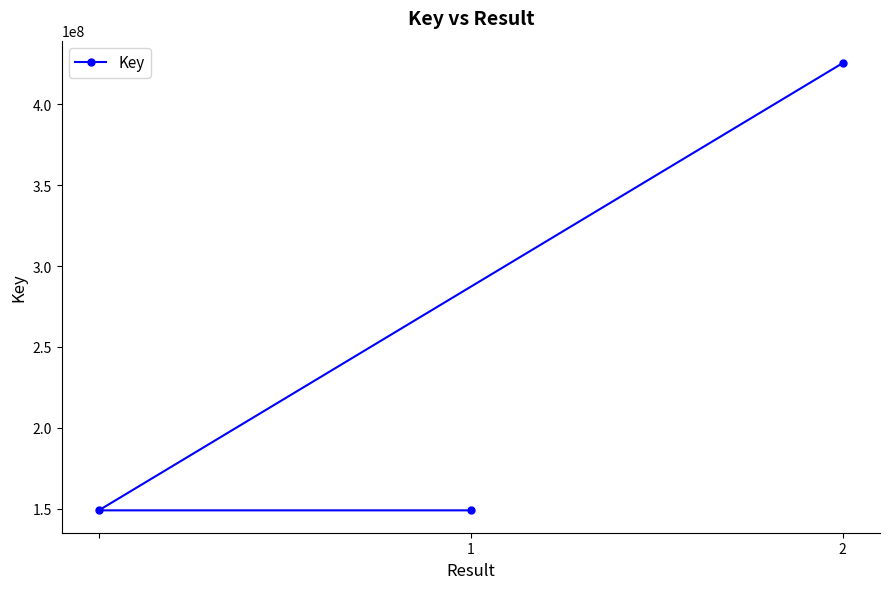

Does the chart display data point markers on the line(s)?

Yes